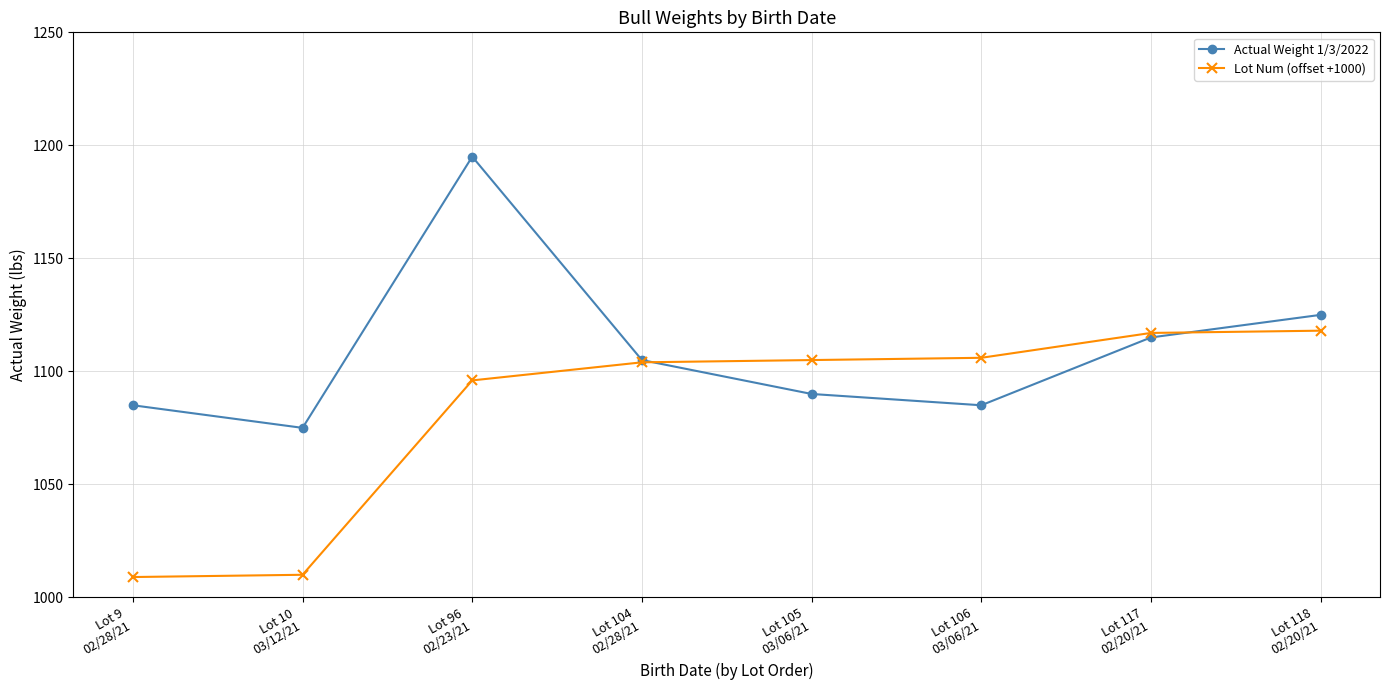

At which category does Actual Weight 1/3/2022 reach its first local peak?

Lot 96
02/23/21